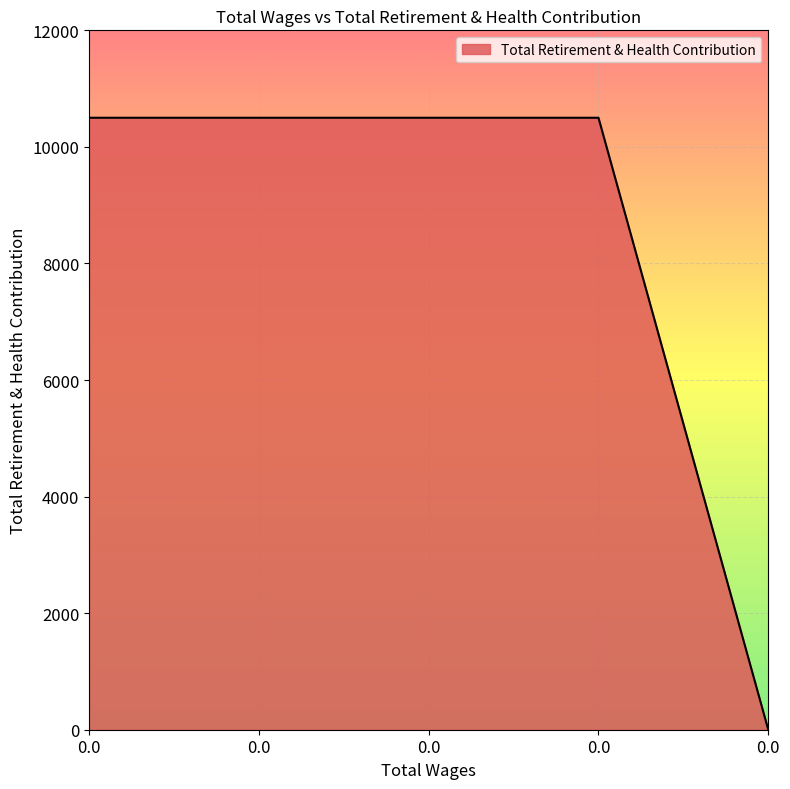

Reading left to right, transcribe all the data shown in this chart.

0.0=10500	0.0=10500	0.0=10500	0.0=10500	0.0=0